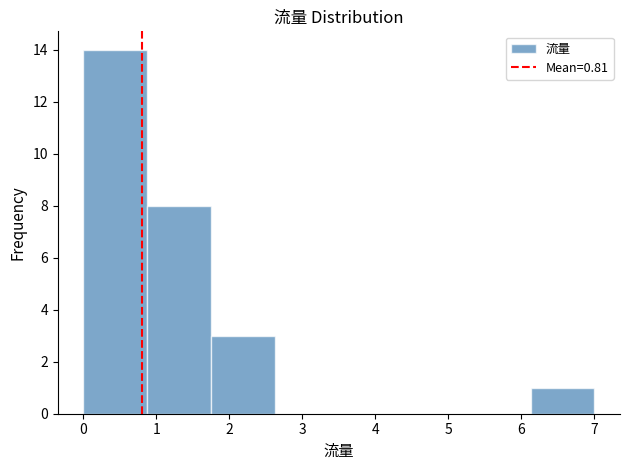

Reading left to right, transcribe this chart: for each bar, give the range it covers on the x-axis and its height. Neither the bar edges nor the heights are printed on the chart, so give them approximately, as read against the axes.

0.0 to 0.9: 14
0.9 to 1.8: 8
1.8 to 2.6: 3
2.6 to 3.5: 0
3.5 to 4.4: 0
4.4 to 5.3: 0
5.3 to 6.1: 0
6.1 to 7.0: 1